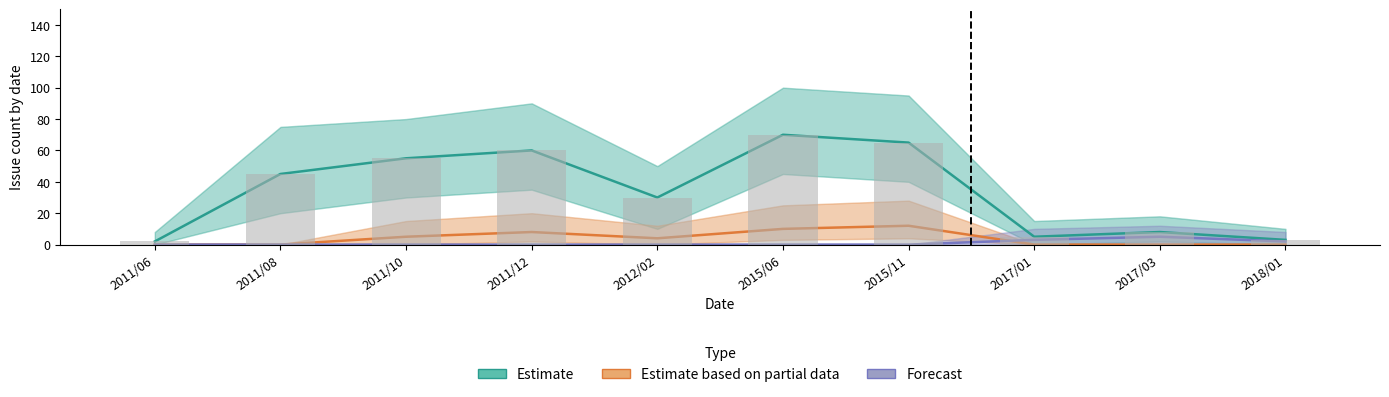

At which label does Estimate based on partial data first exceed 4?

2011/10